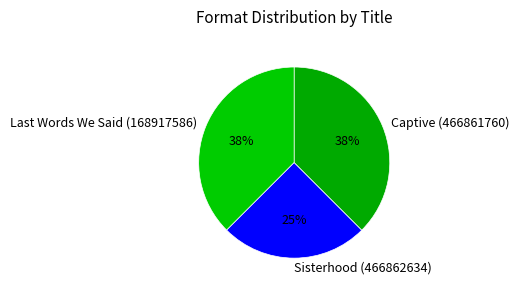

Which slice is the smallest?

Sisterhood (466862634)